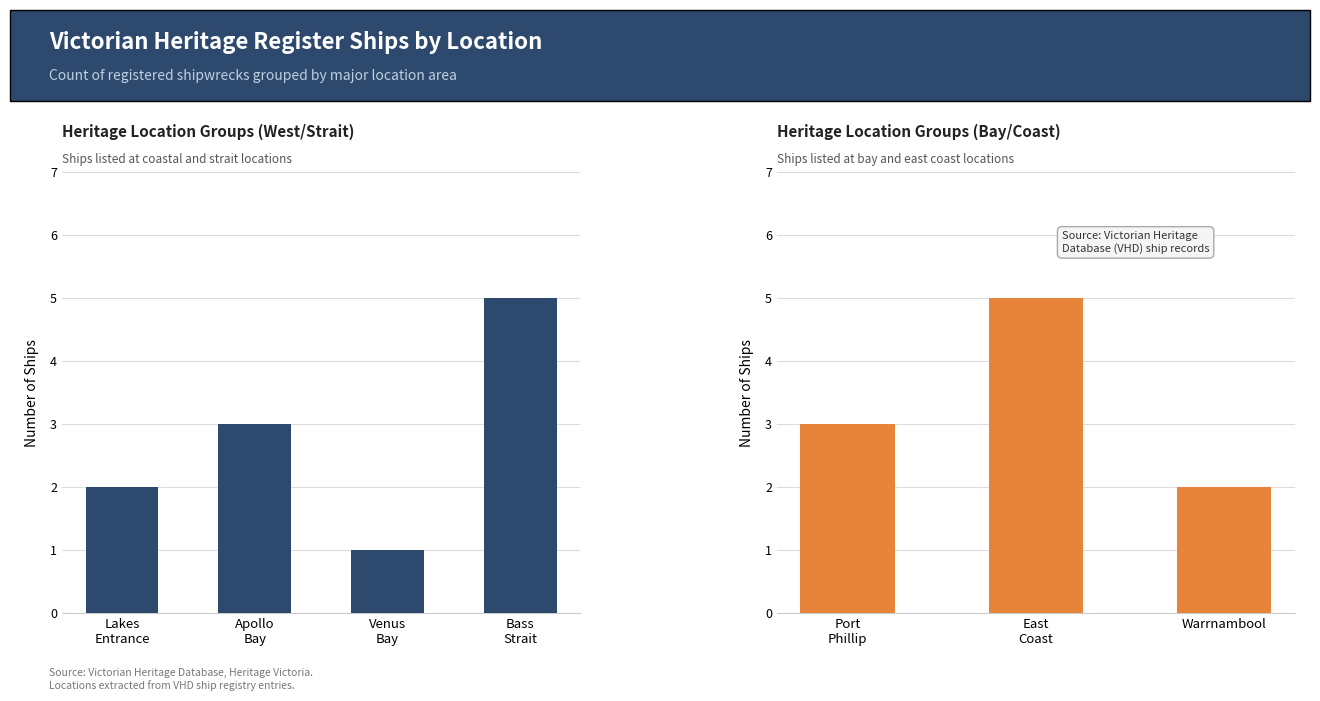

The chart shows a value of 3 at Warrnambool. True or false?

False